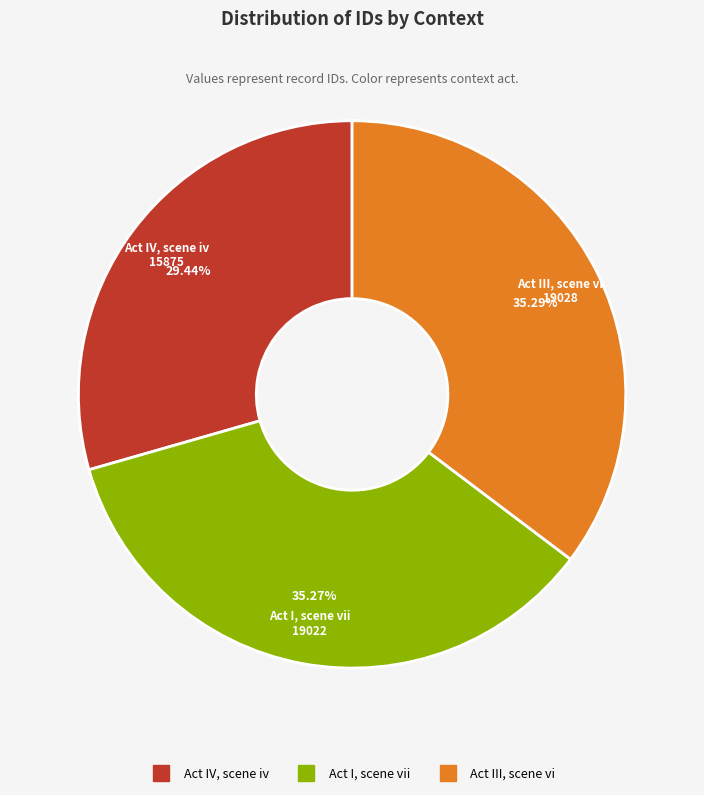

How many segments does this pie chart have?

3